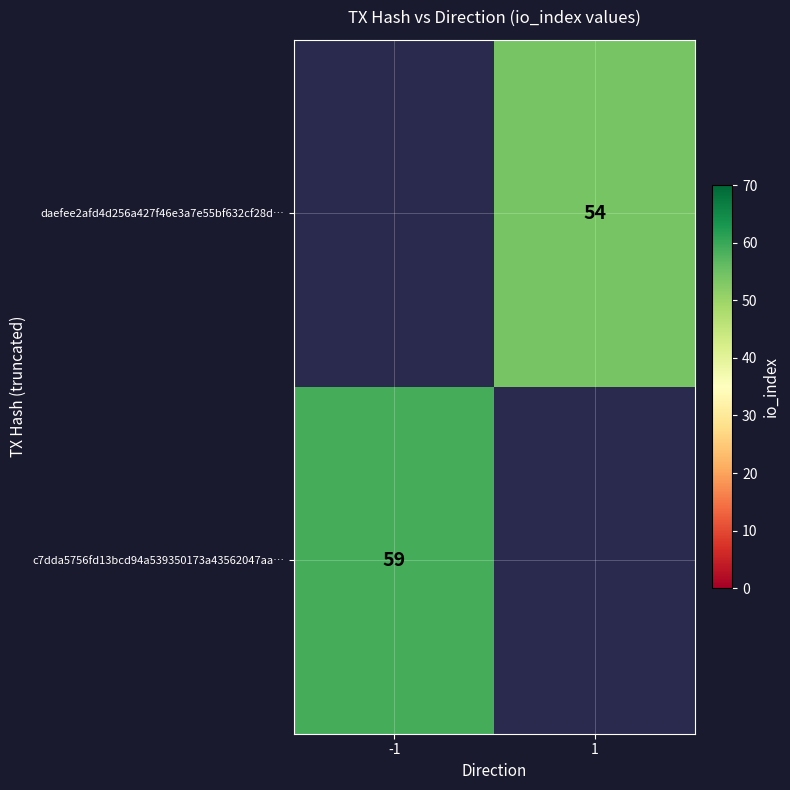

The value of daefee2afd4d256a427f46e3a7e55bf632cf28d… at 1 is 12.0. True or false?

False